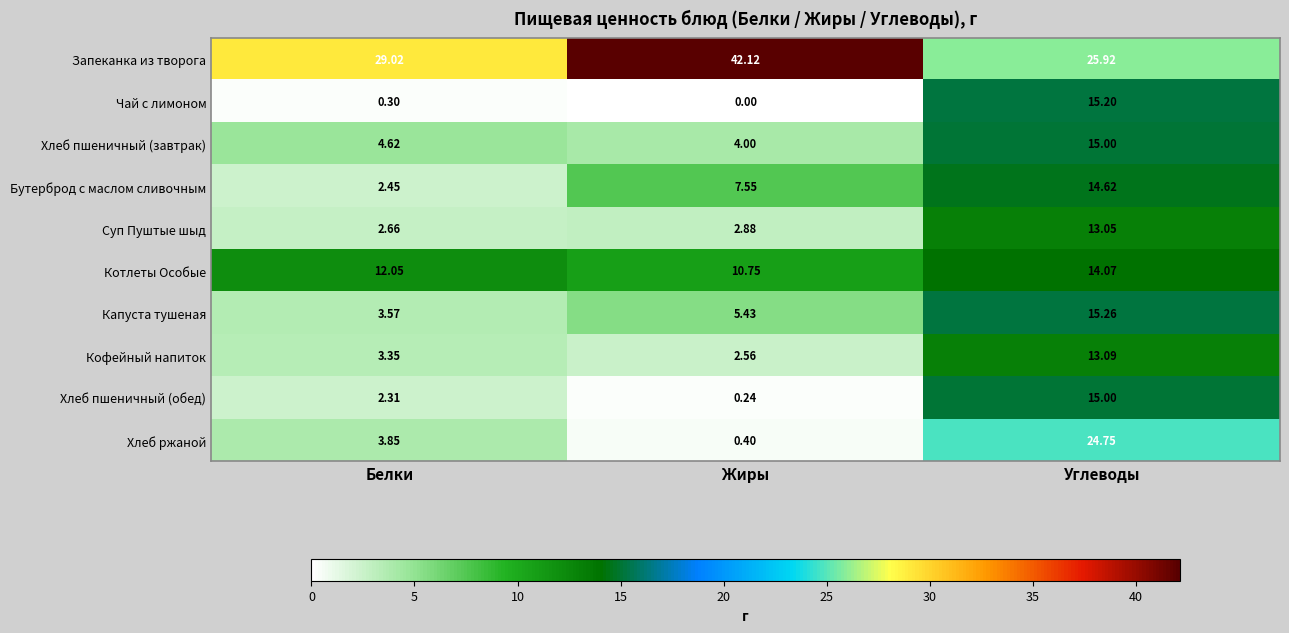

At how many categories does at least one series exceed 19?

3